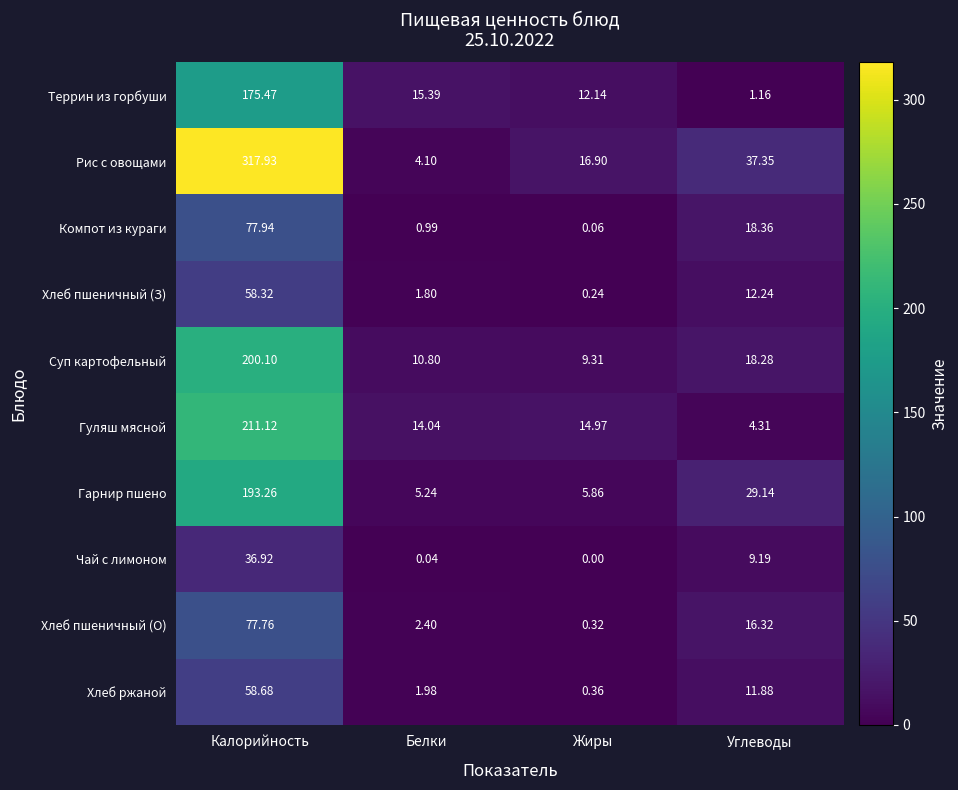

Which category has the lowest value in the Гарнир пшено series?

Белки